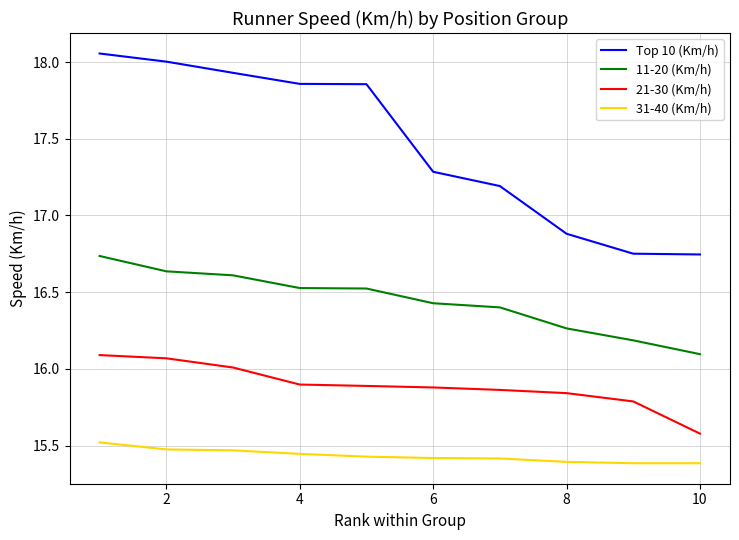

What is the difference between the maximum and minimum values in the 21-30 (Km/h) series?

0.5